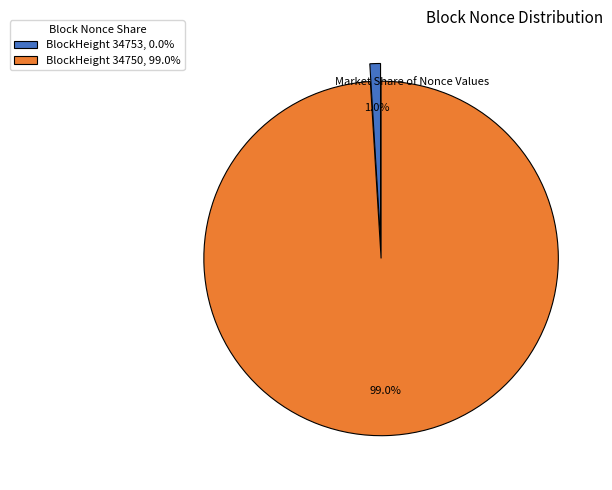

Which has a higher value, BlockHeight 34753, 0.0% or BlockHeight 34750, 99.0%?

BlockHeight 34750, 99.0%